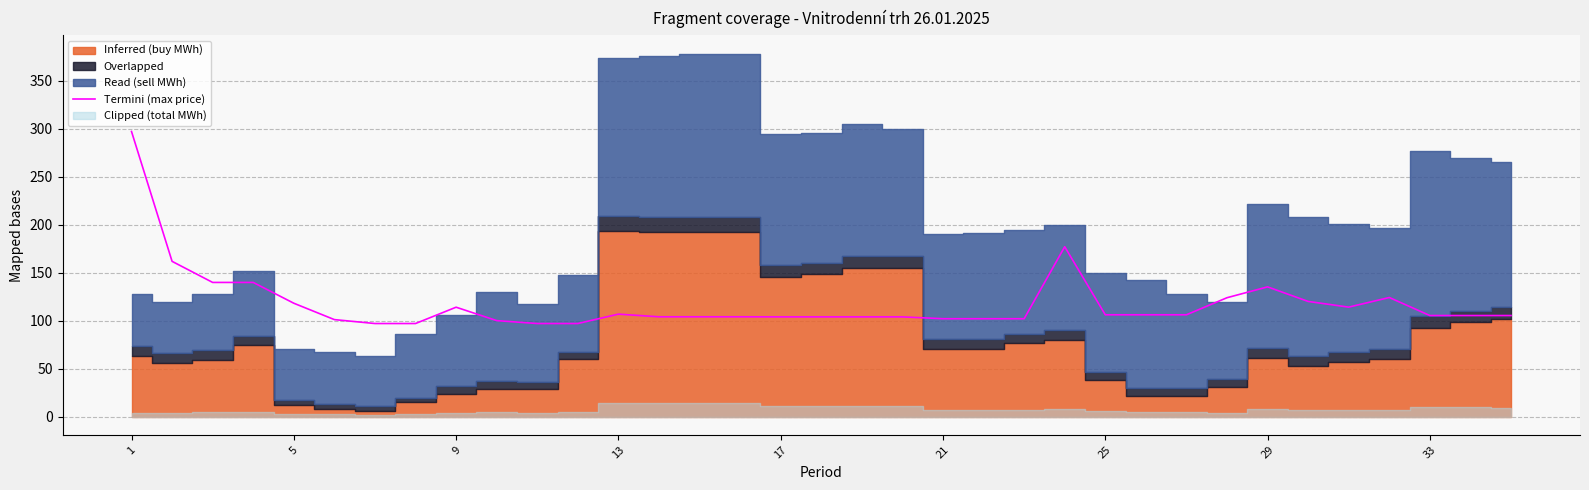

What is the minimum value shown in the chart?

97.0